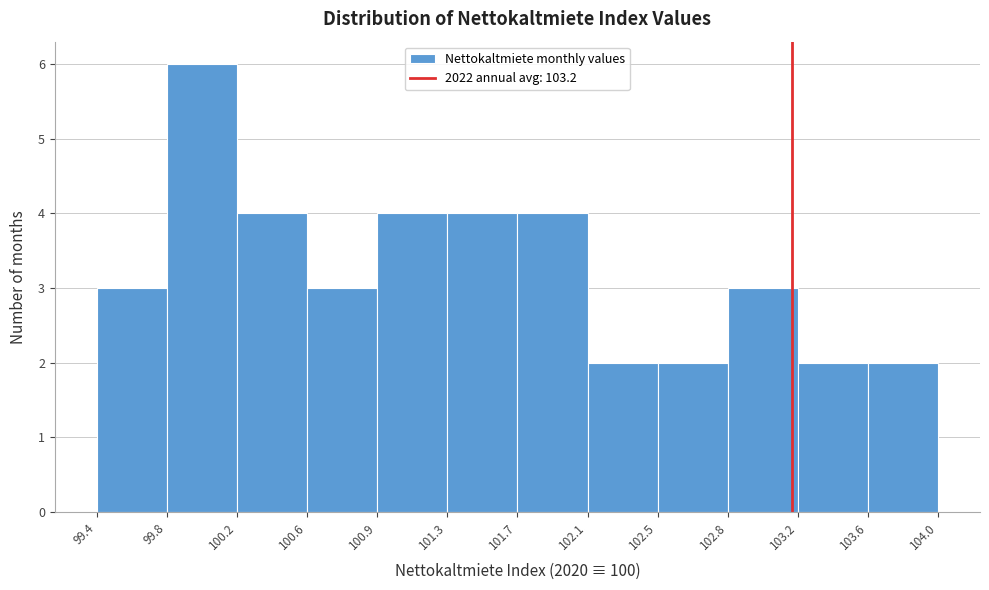

Reading left to right, transcribe this chart: for each bar, give the range it covers on the x-axis and its height. The values are not printed on the chart, so give them approximately, as read against the axis.

99.4 to 99.8: 3
99.8 to 100.2: 6
100.2 to 100.6: 4
100.6 to 100.9: 3
100.9 to 101.3: 4
101.3 to 101.7: 4
101.7 to 102.1: 4
102.1 to 102.5: 2
102.5 to 102.8: 2
102.8 to 103.2: 3
103.2 to 103.6: 2
103.6 to 104.0: 2